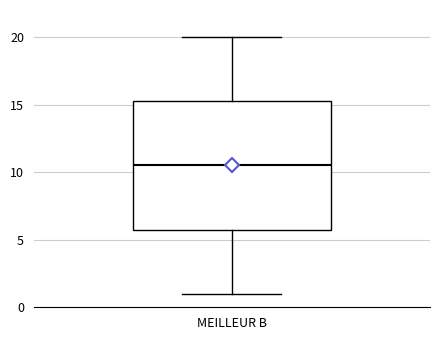

Where does the lower whisker of the box for MEILLEUR B end on the y-axis? The values are not printed on the chart, so give them approximately, as read against the axis.

1.0